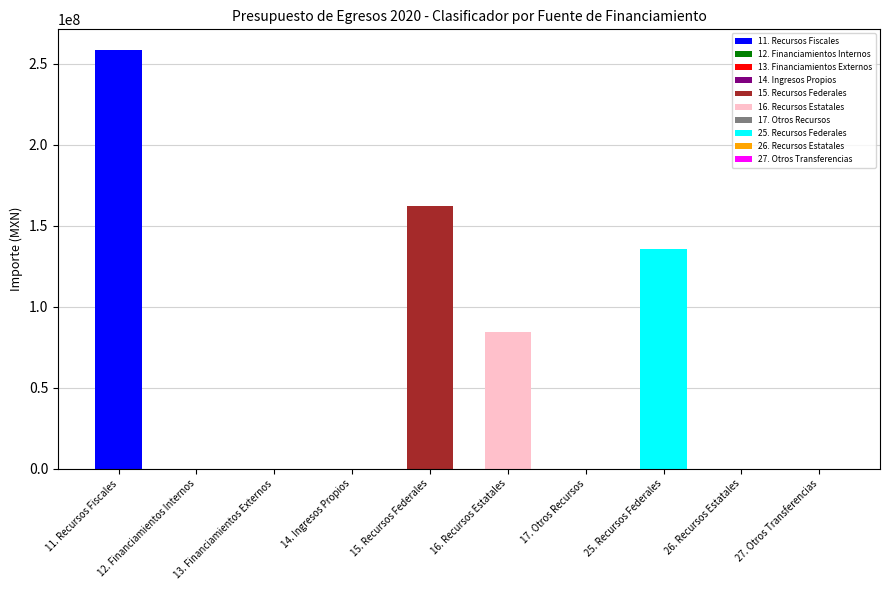

What is the change in value from 13. Financiamientos Externos to 15. Recursos Federales?

+162103602.0